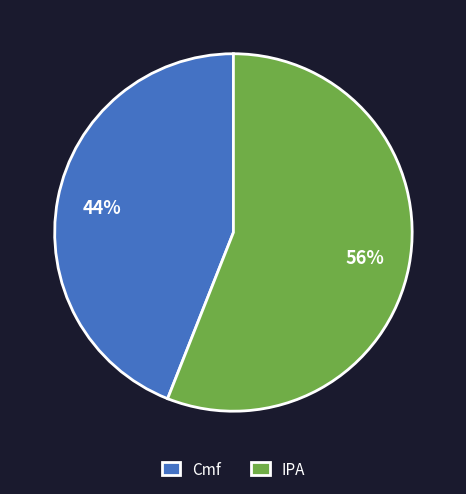

What is the majority slice?

IPA